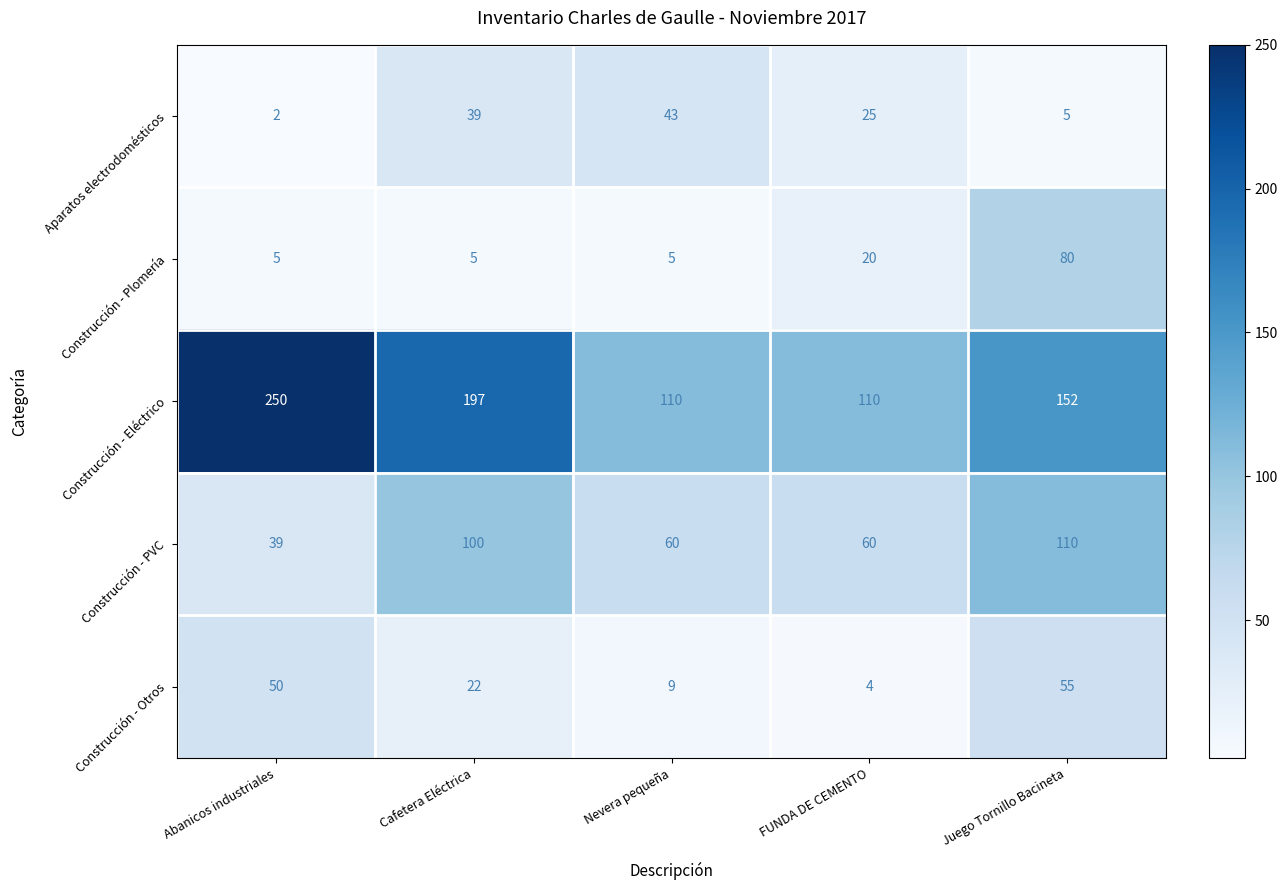

Where is Aparatos electrodomésticos nearest to the value 22?

FUNDA DE CEMENTO